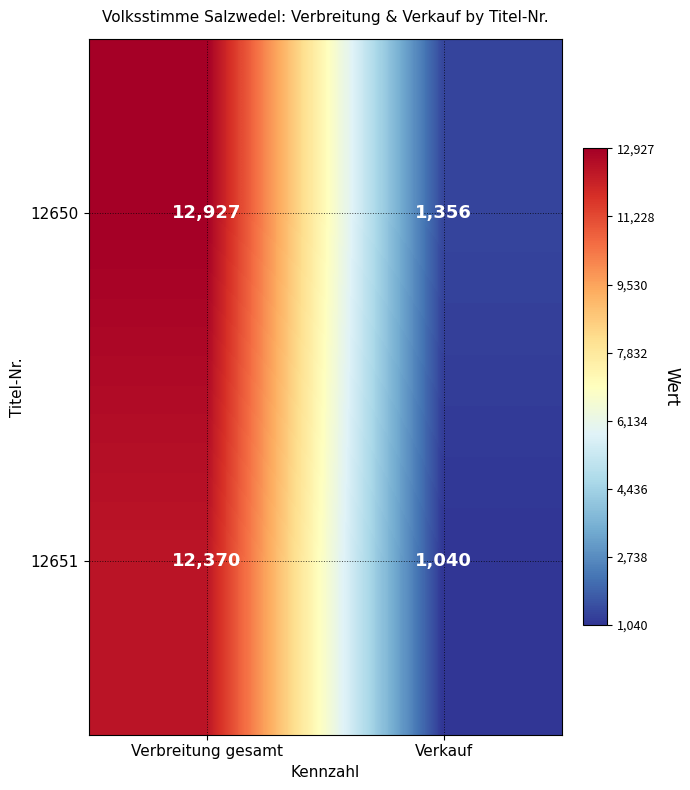

Reading left to right, what are all the values shown in this chart?

12650: Verbreitung gesamt=12927	Verkauf=1356
12651: Verbreitung gesamt=12370	Verkauf=1040